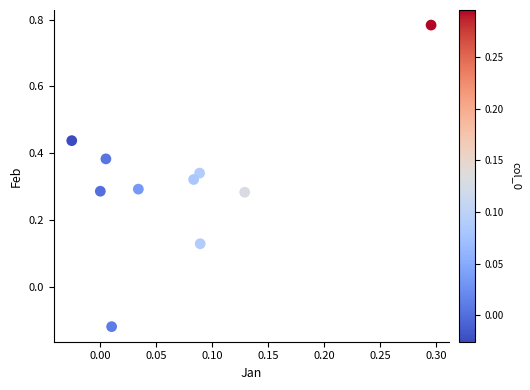

What is the range of Y values (max minus min)?

0.9